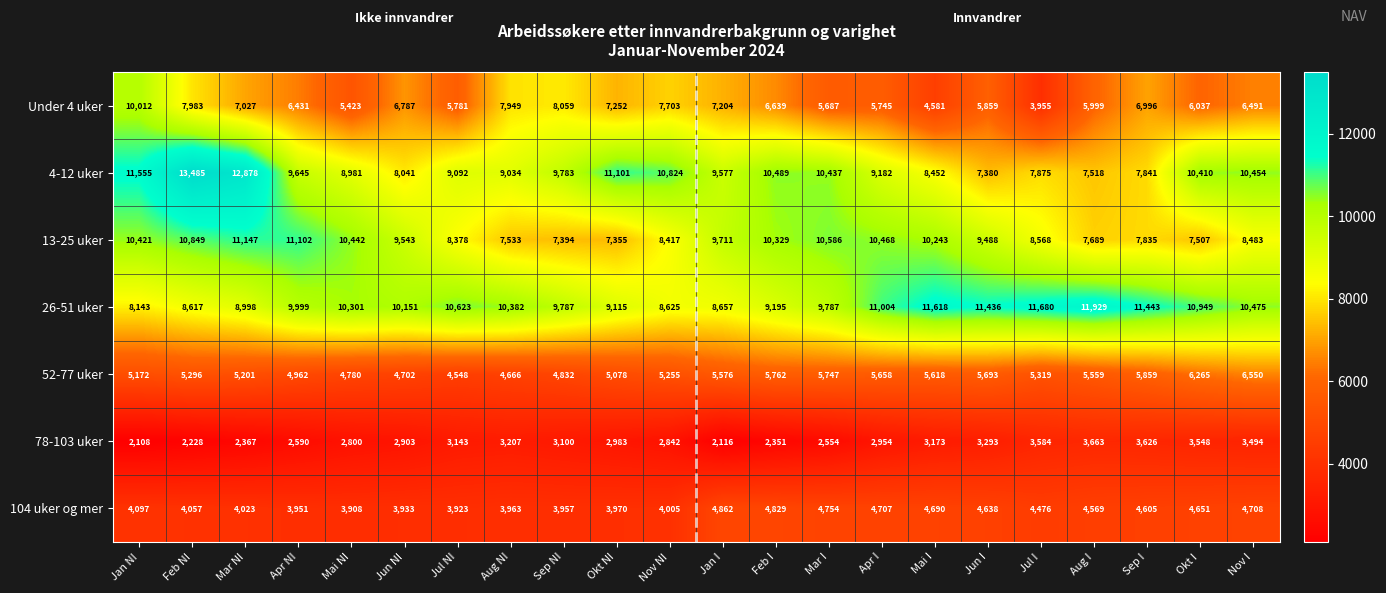

At how many categories does at least one series exceed 11209?

8